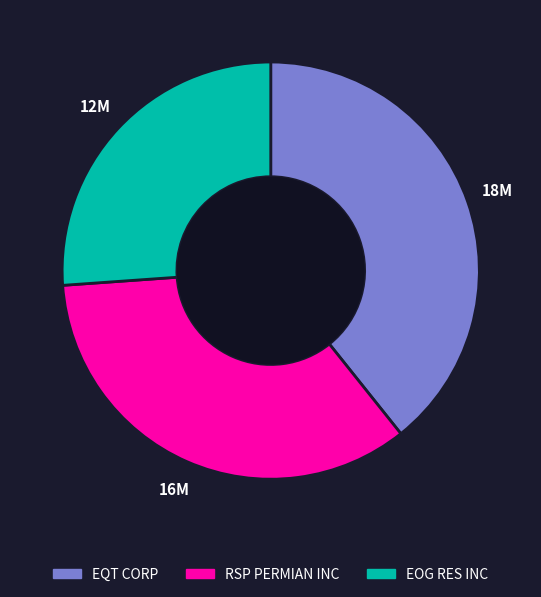

Is the sum of EOG RES INC and EQT CORP greater than half?

Yes